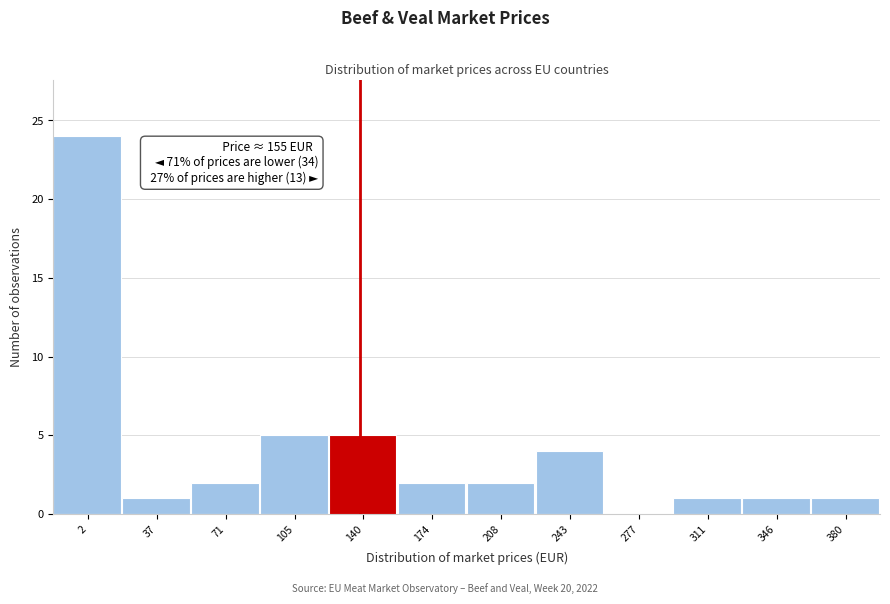

Reading right to left, transcribe all the data shown in this chart.

380=1	346=1	311=1	277=0	243=4	208=2	174=2	140=5	105=5	71=2	37=1	2=24